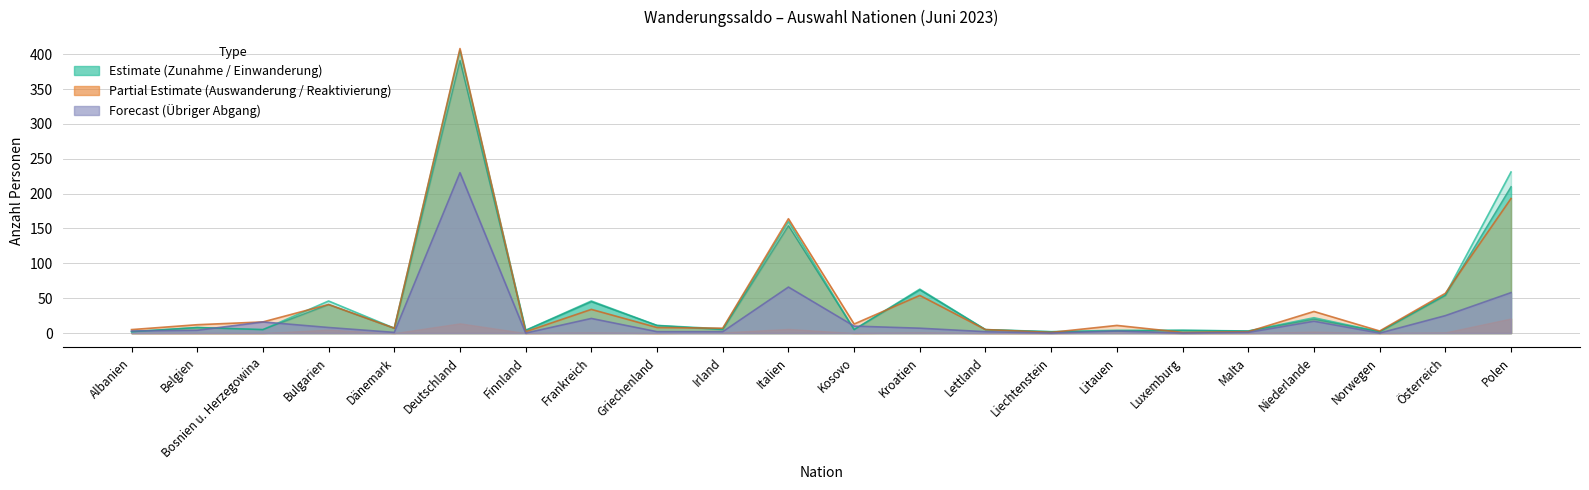

How many data points does each series have?

22